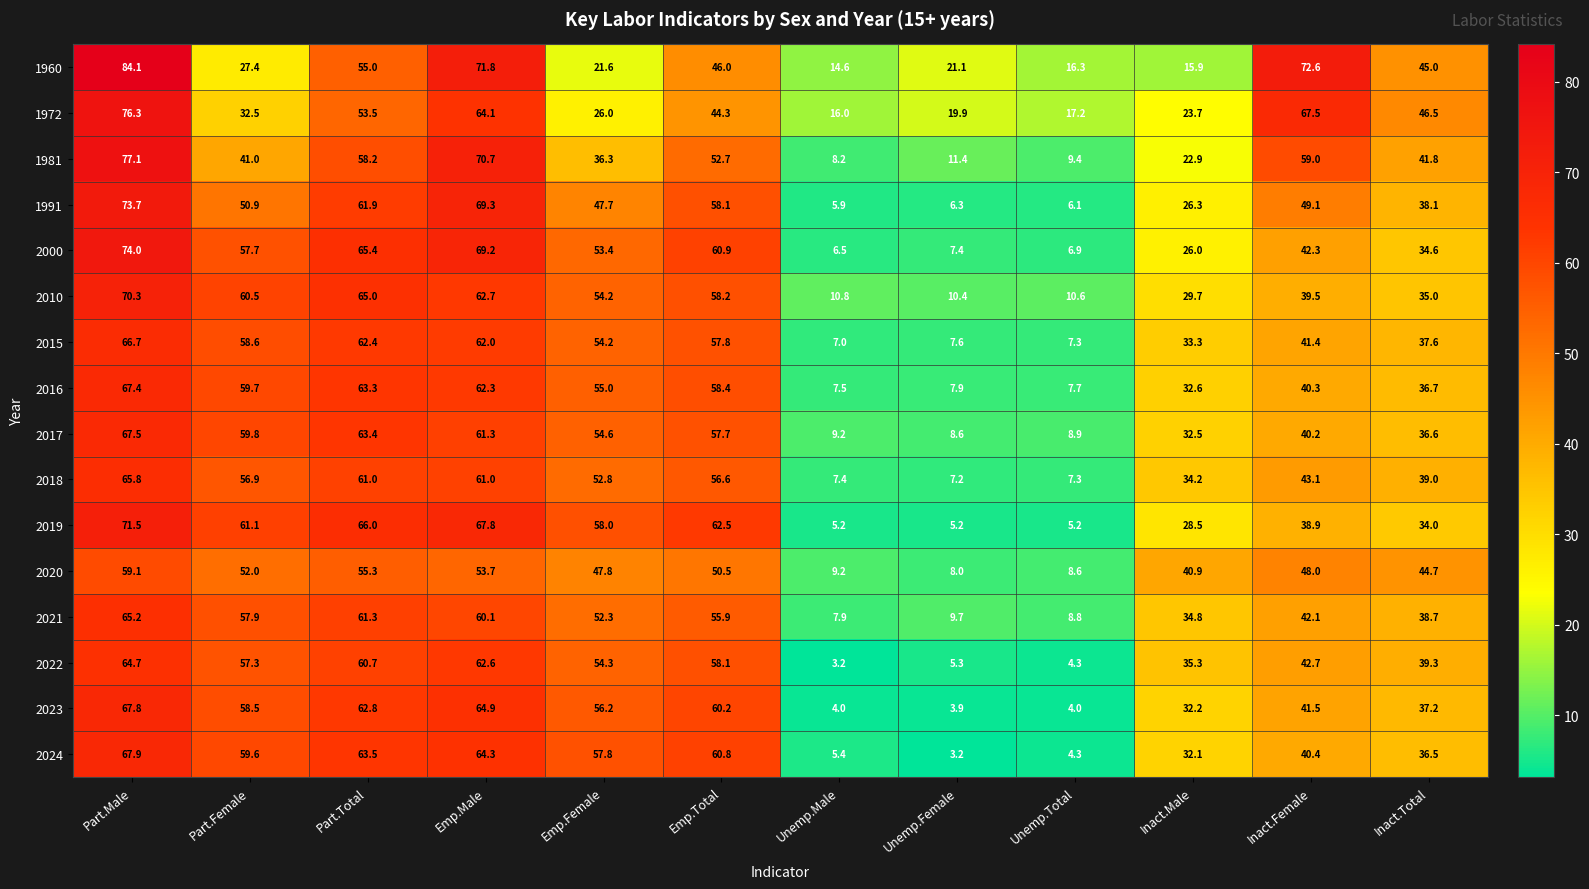

What is the difference between the 2000 values at Part.Male and Emp.Total?

13.1